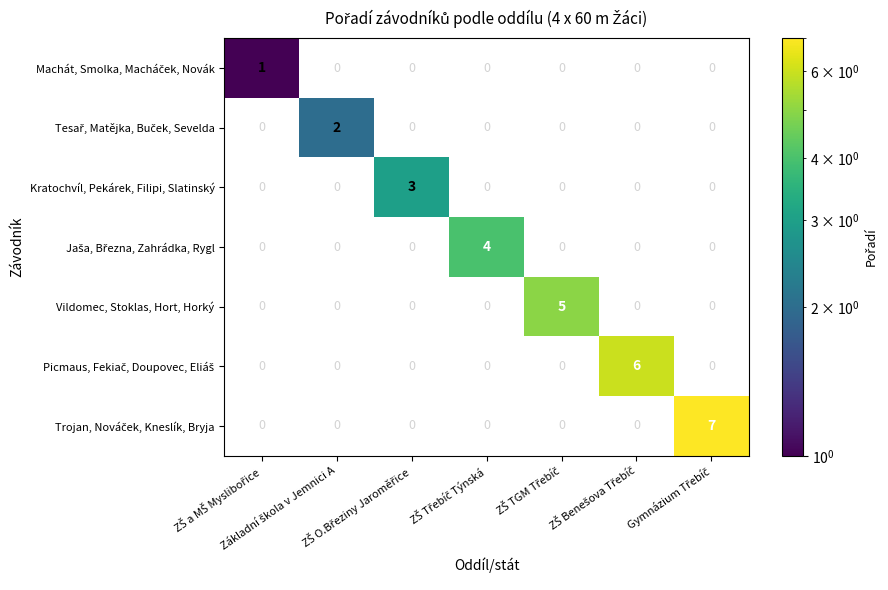

Where is Machát, Smolka, Macháček, Novák nearest to the value 1?

ZŠ a MŠ Myslibořice